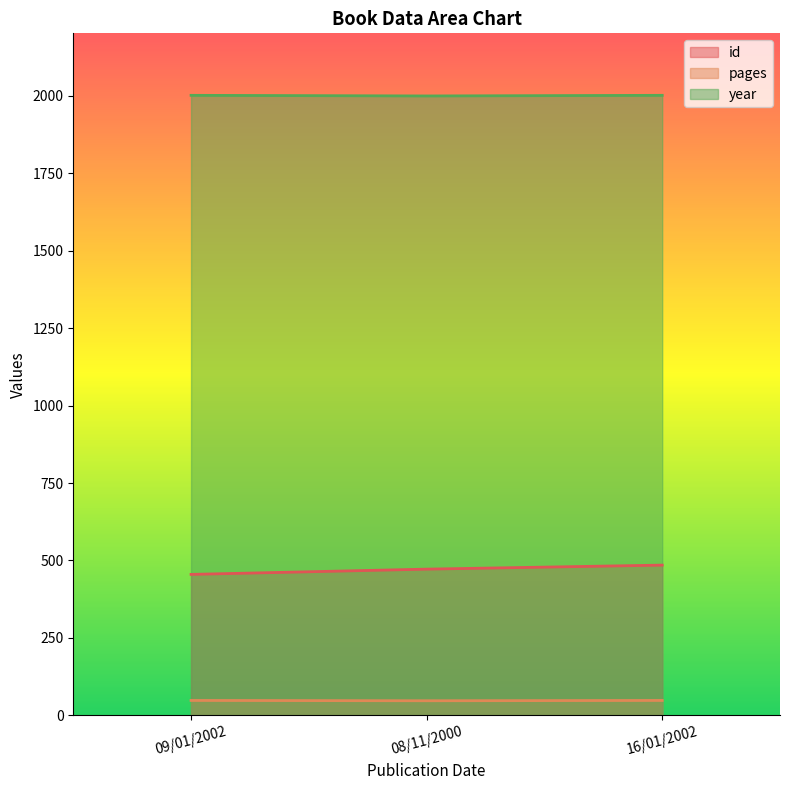

Which series has the largest total across all categories?

year